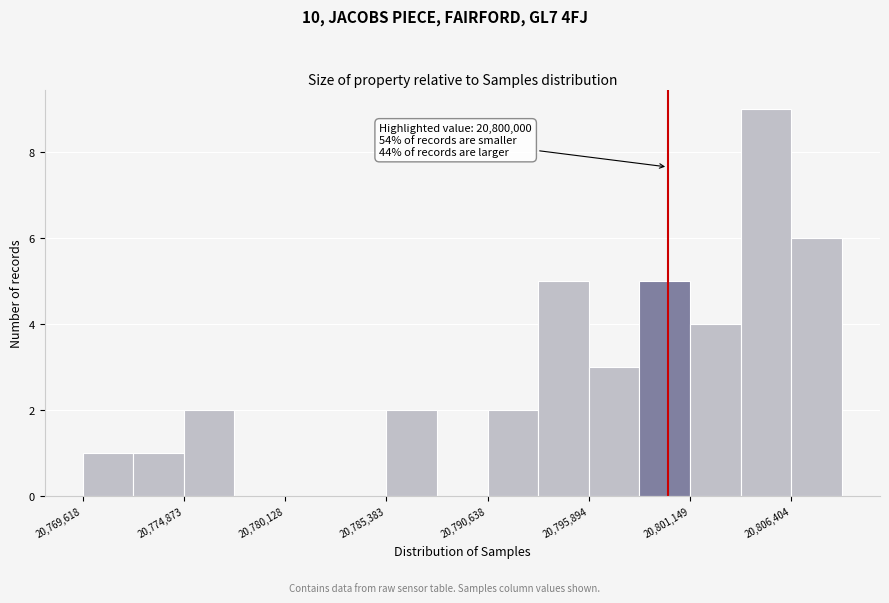

Around what value on the x-axis is the tallest bar? Give the approximate position of its centre, as read against the axis.

20805000